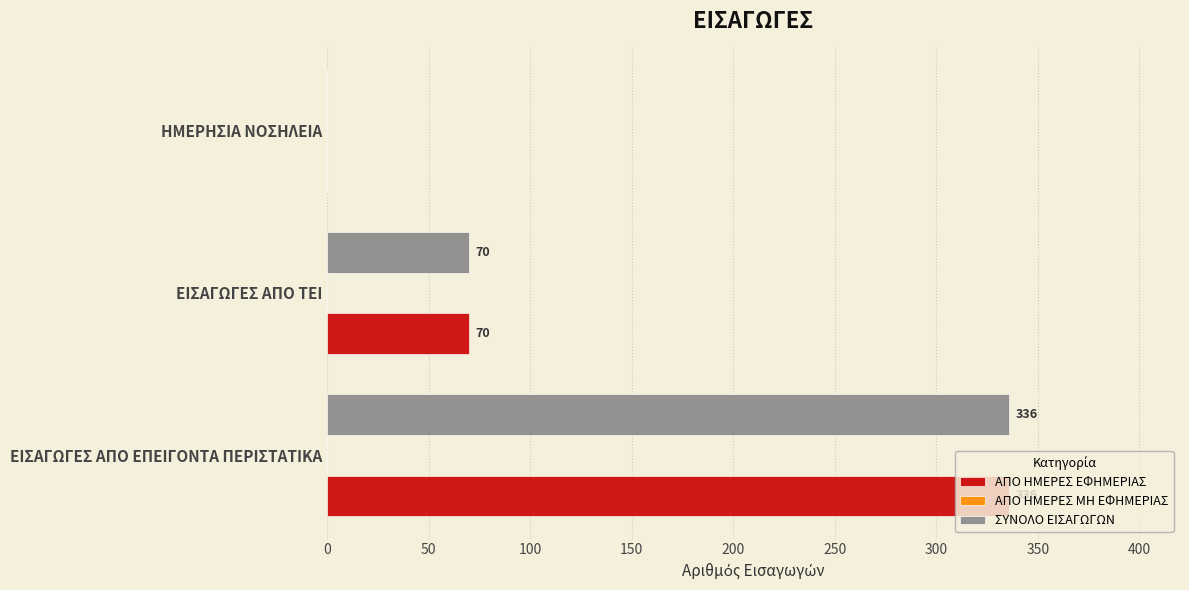

Is it true that ΣΥΝΟΛΟ ΕΙΣΑΓΩΓΩΝ equals 0 at ΗΜΕΡΗΣΙΑ ΝΟΣΗΛΕΙΑ?

True